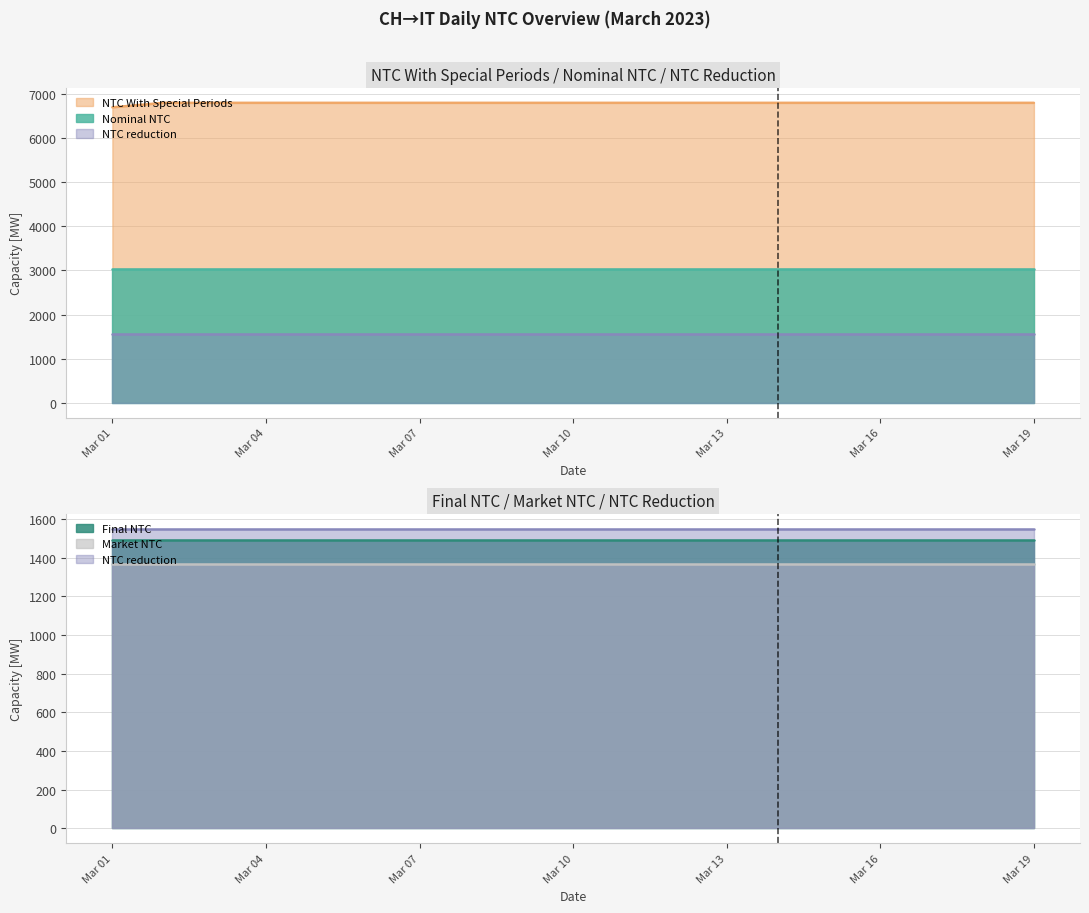

How many series are shown in this chart?

5